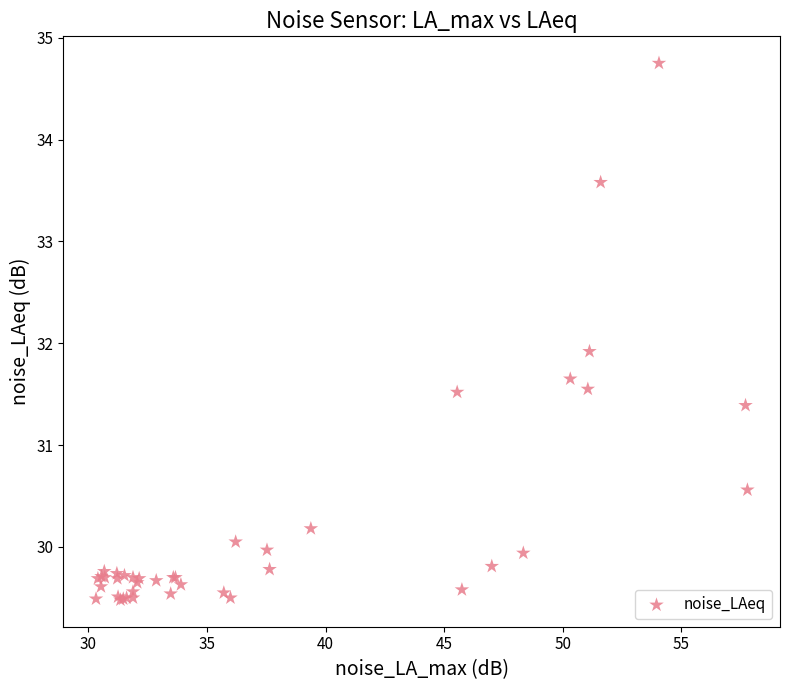

What Y value in the scatter plot is closest to 32?

31.9